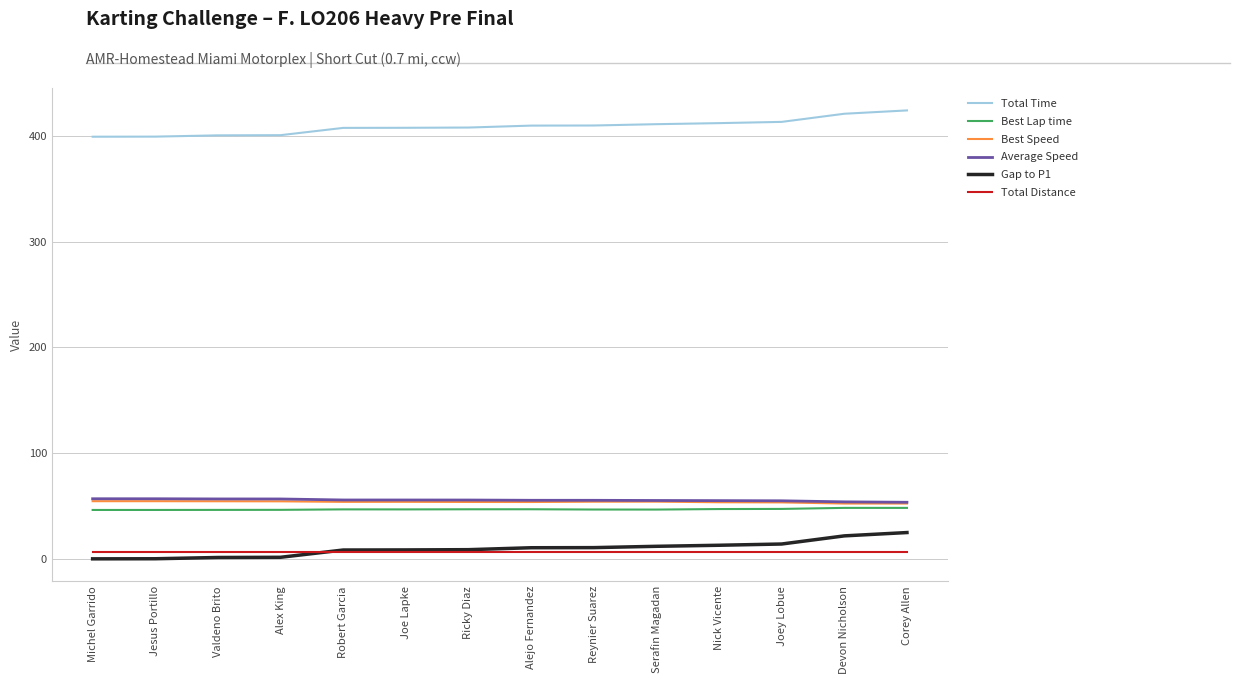

What is the difference between the maximum and minimum values in the Gap to P1 series?

24.9